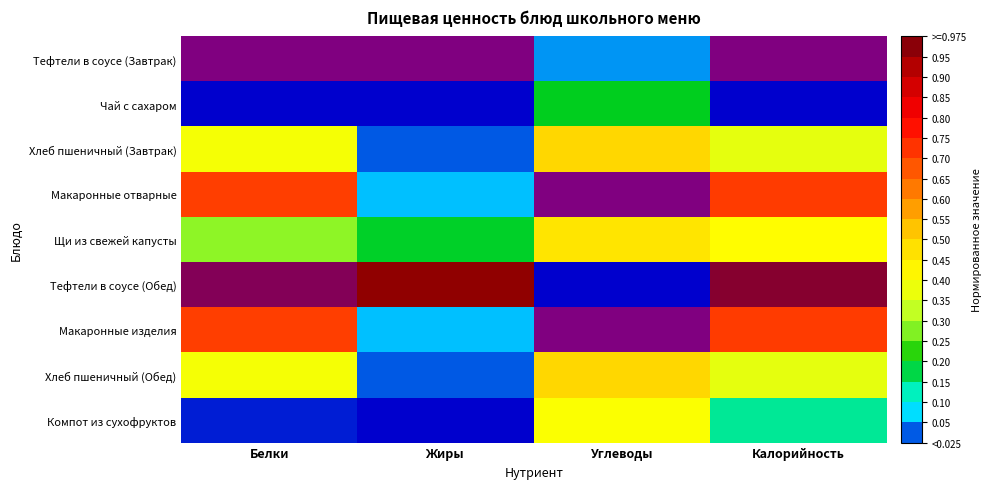

What is the spread (max minus min) of values at Углеводы?

1.0